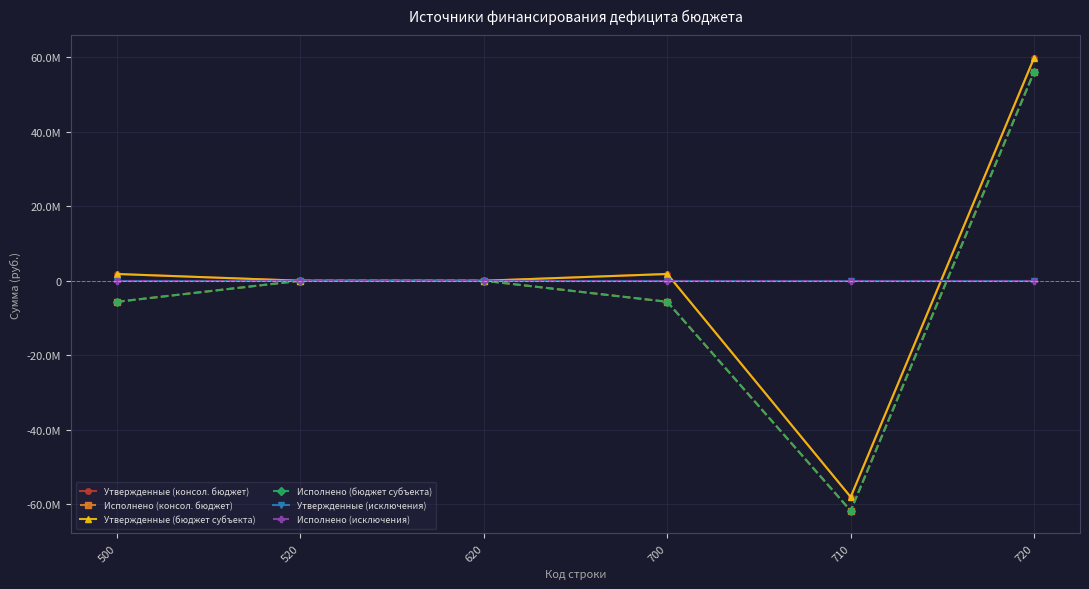

Which has a higher value, 500 or 720?

720